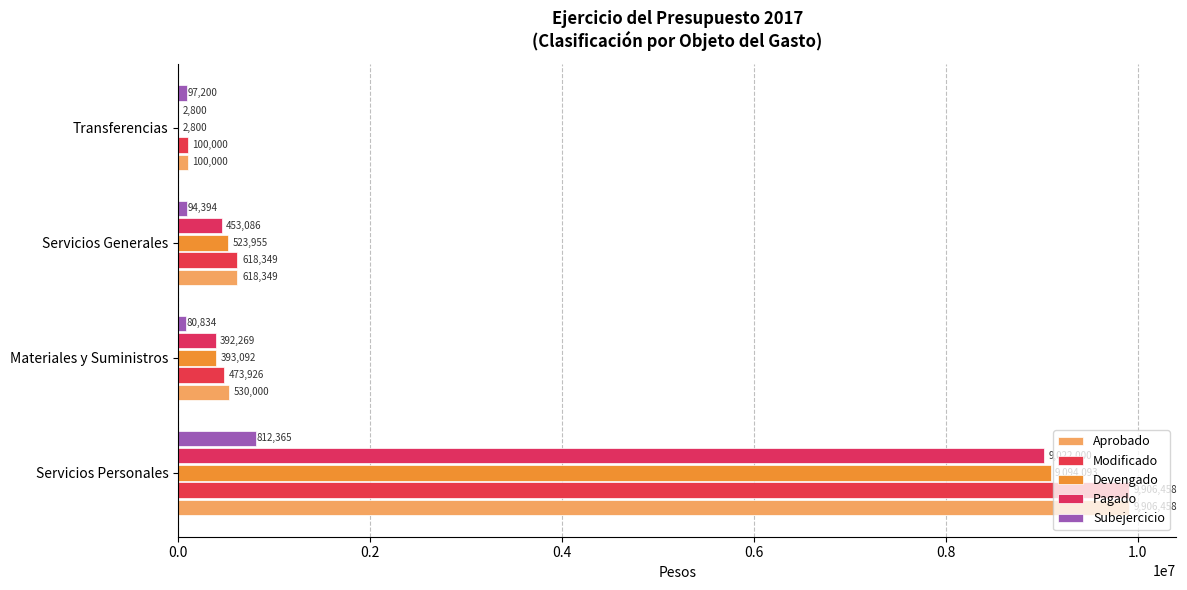

Does the chart contain any negative values?

No